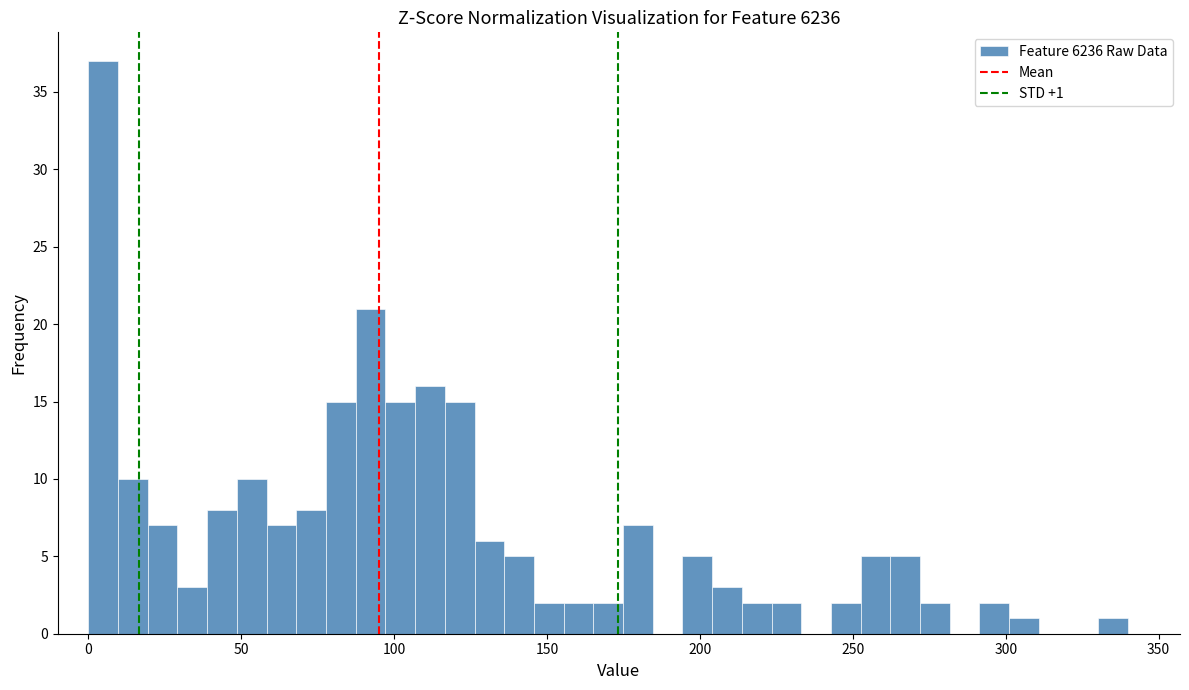

Read against the x-axis, roughly where is the centre of the tallest bar?

5